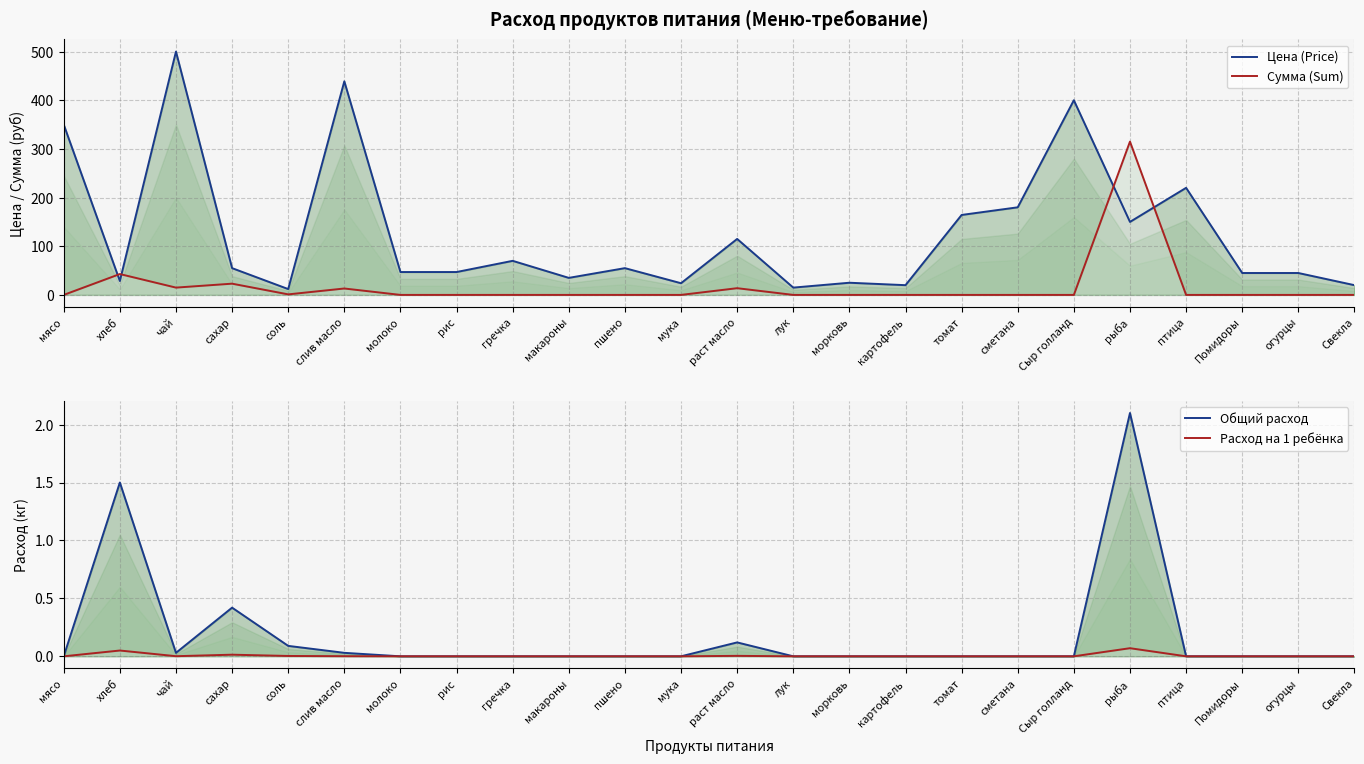

True or false: Расход на 1 ребёнка has more than 1 interior local peaks.

True